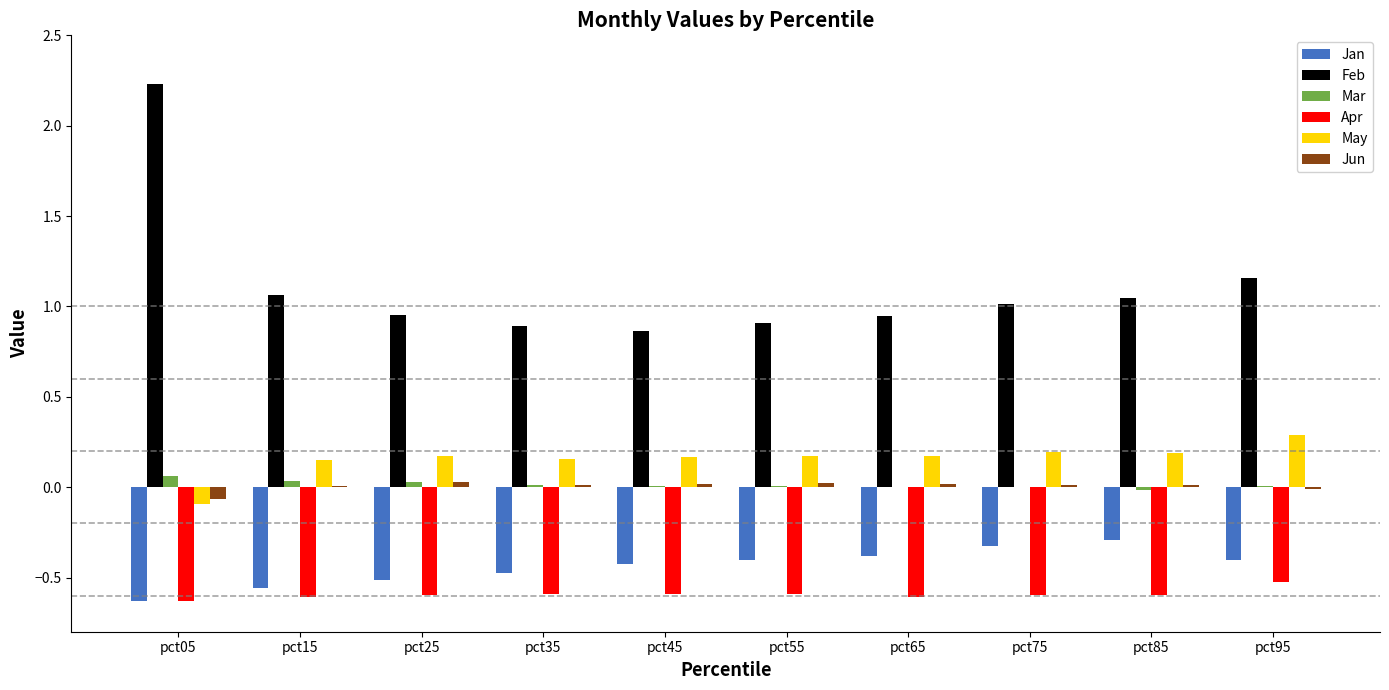

At which category is the sum across all series the highest?

pct05